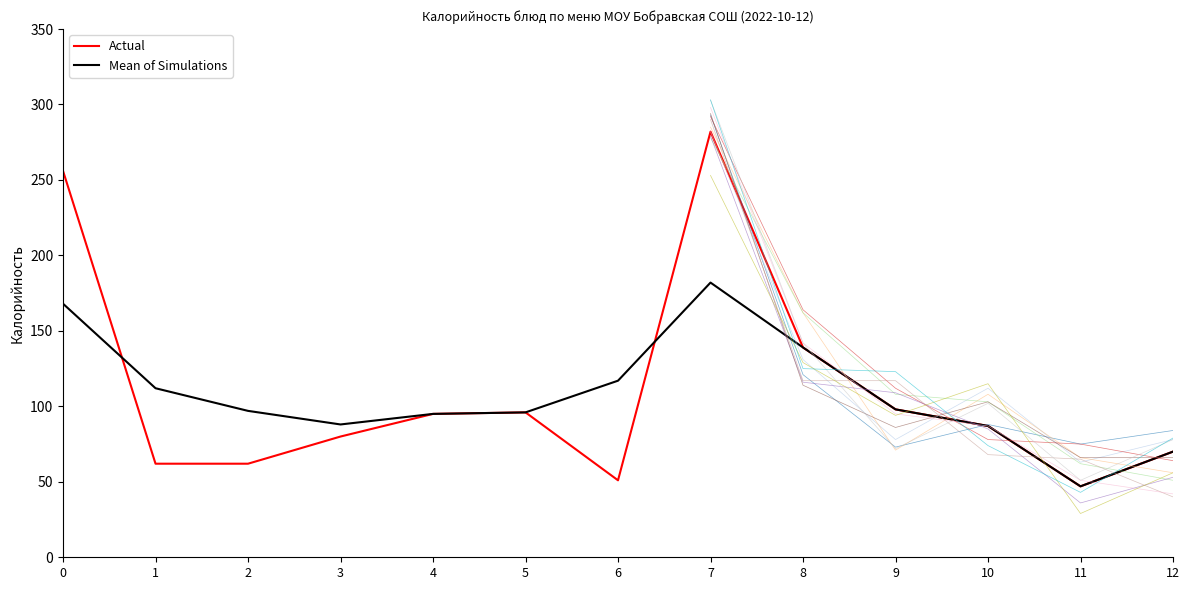

Where is the first local maximum for Mean of Simulations?

7